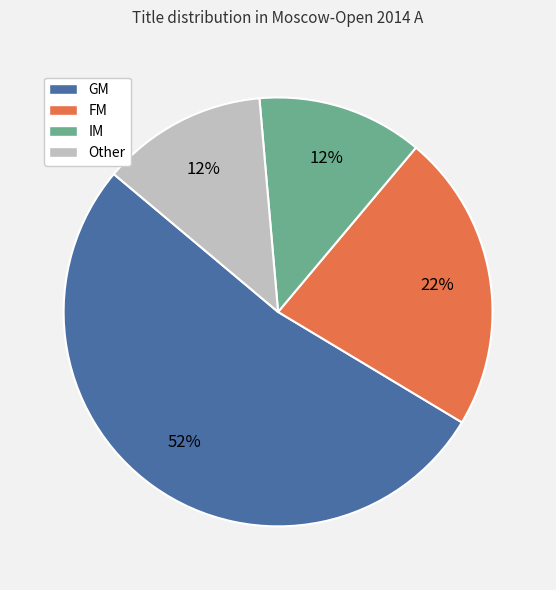

To the nearest percent, what is the difference between the largest and smallest slice percentages?

40%